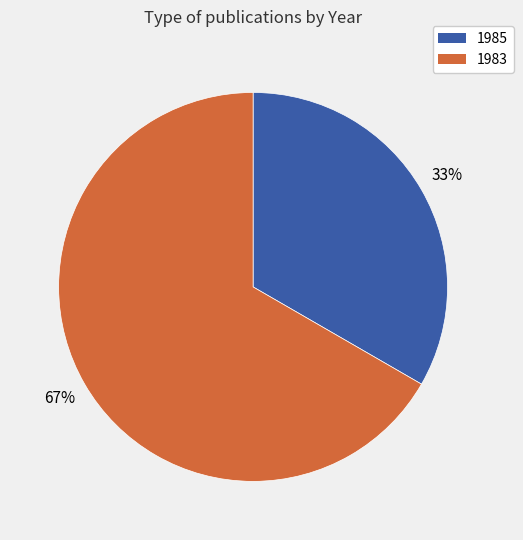

Rank the categories by value from highest to lowest.

1983, 1985